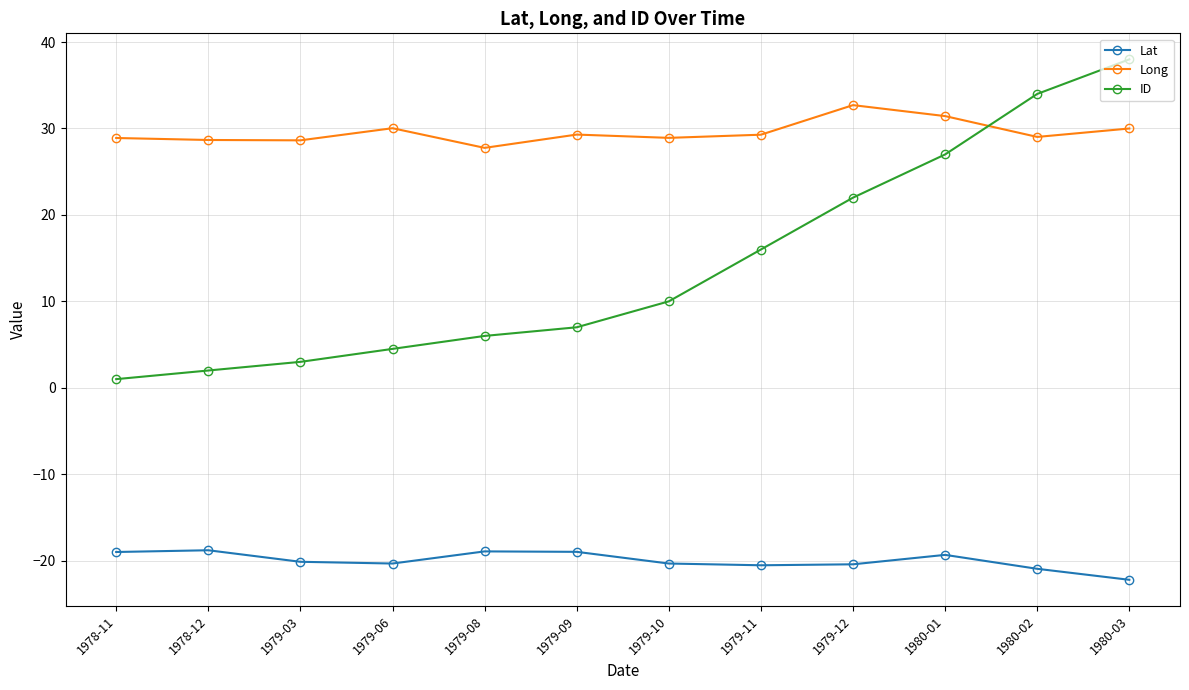

Which series has the largest range (max minus min)?

ID